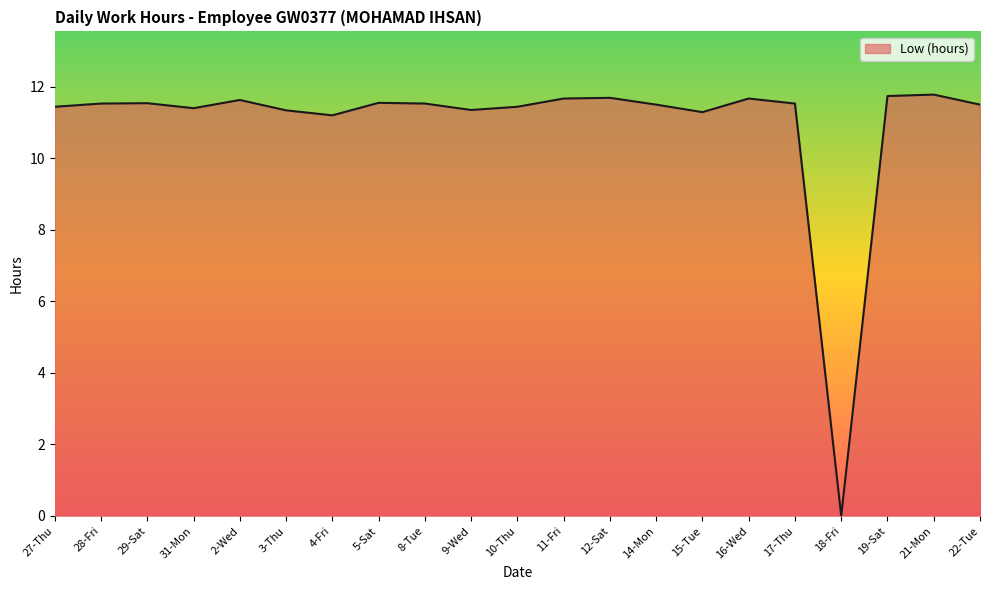

Approximately how many times larger is the value at 17-Thu compared to 14-Mon?

1.0